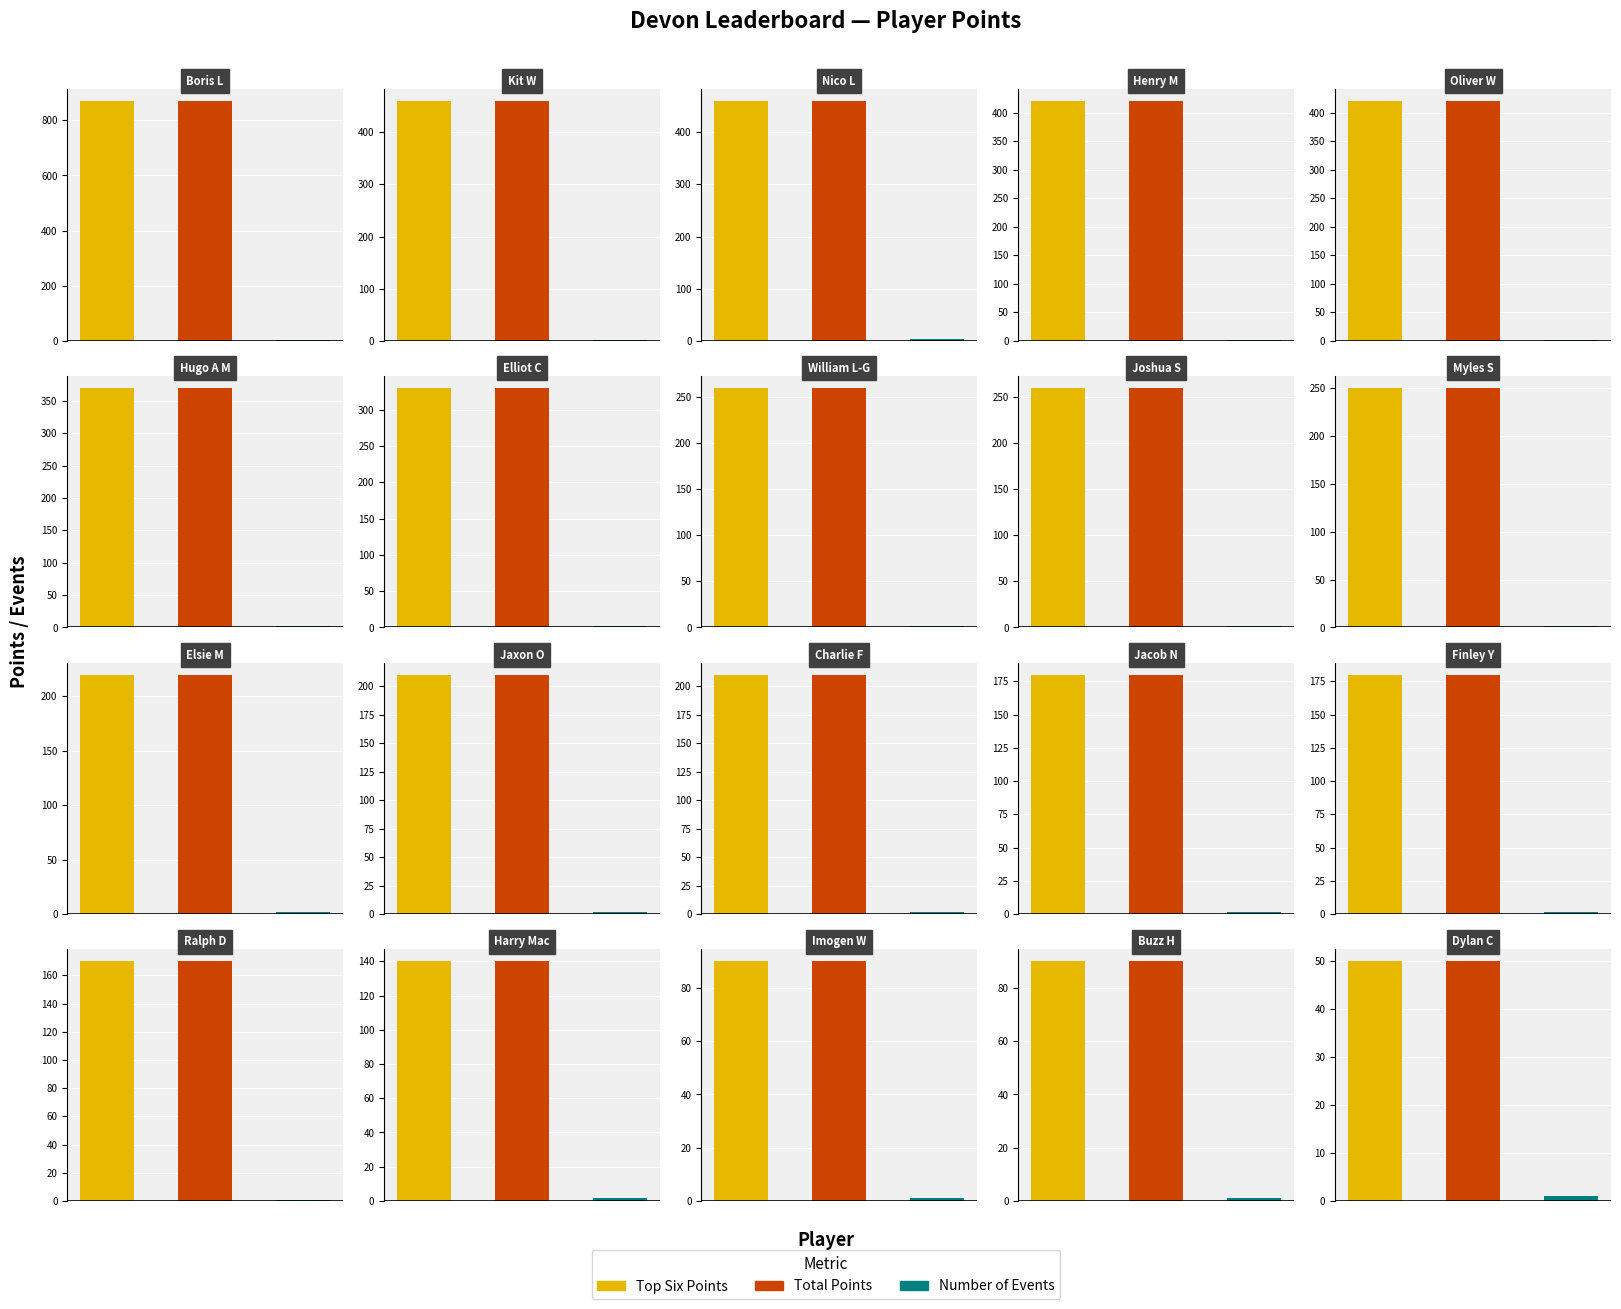

What is the maximum value shown in the chart?

870